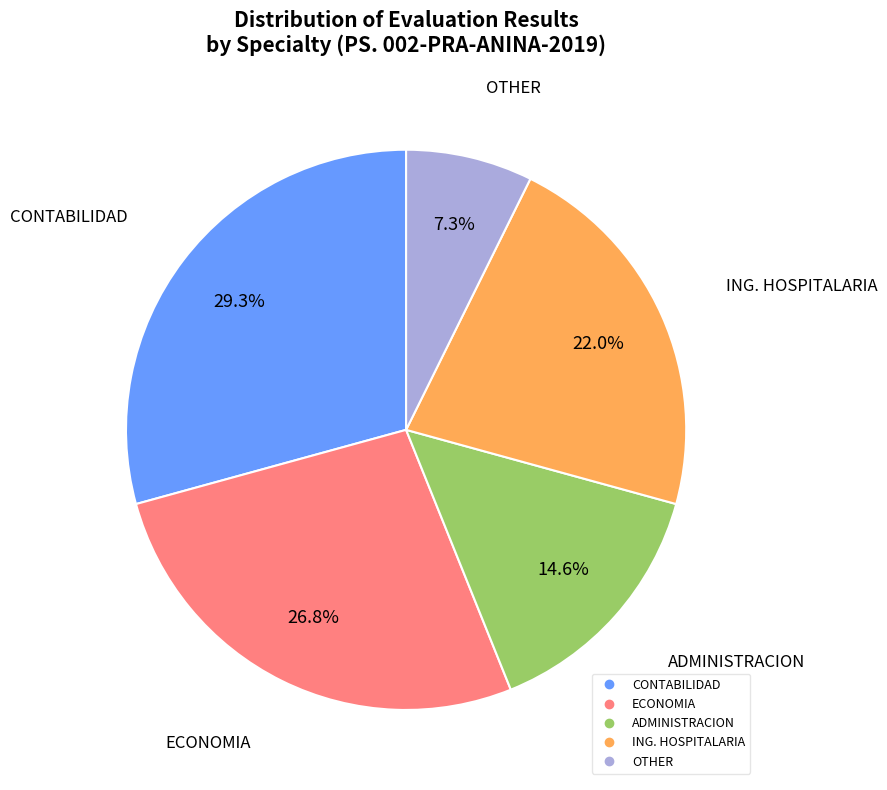

Is there a majority slice in this chart?

No